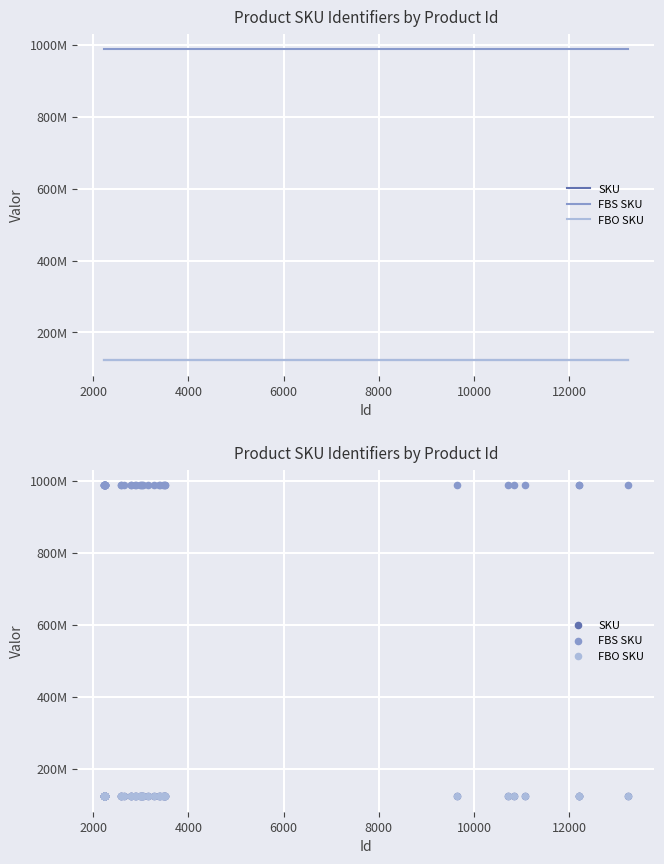

Which series contains the highest Y value?

FBS SKU